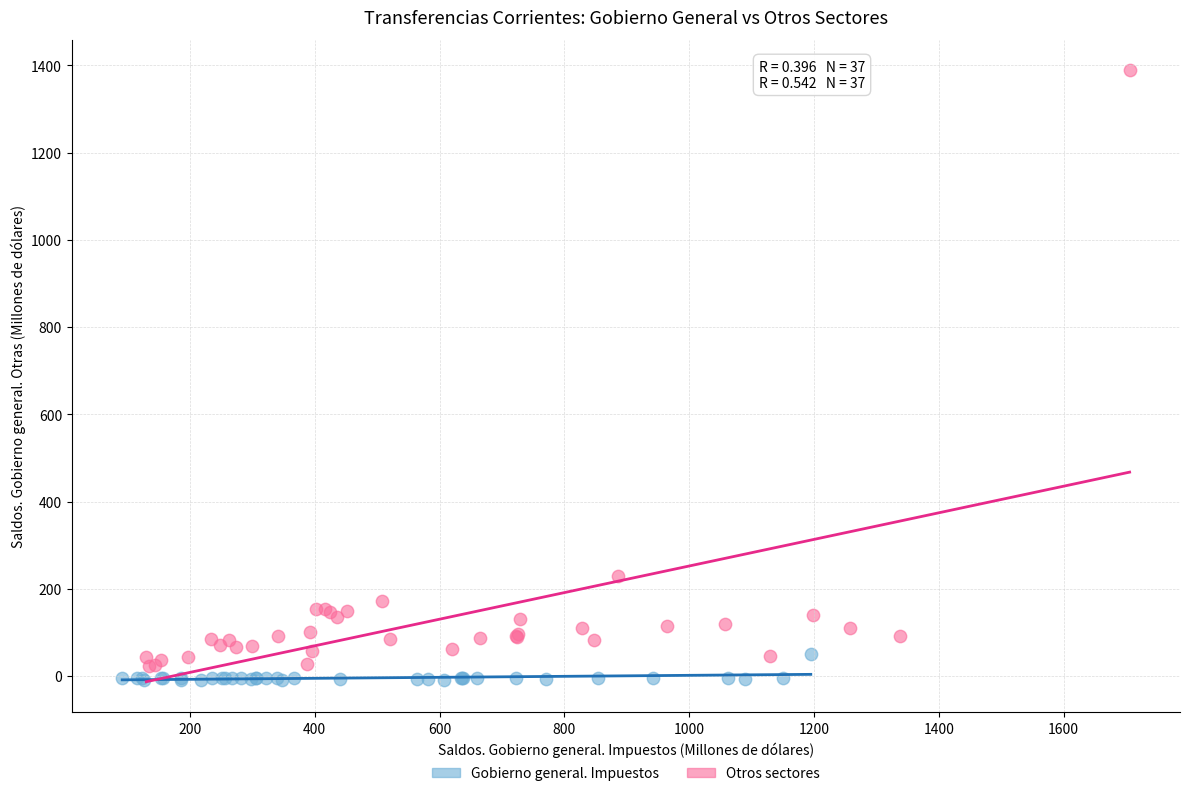

Which series has the largest Y range (max minus min)?

Otros sectores